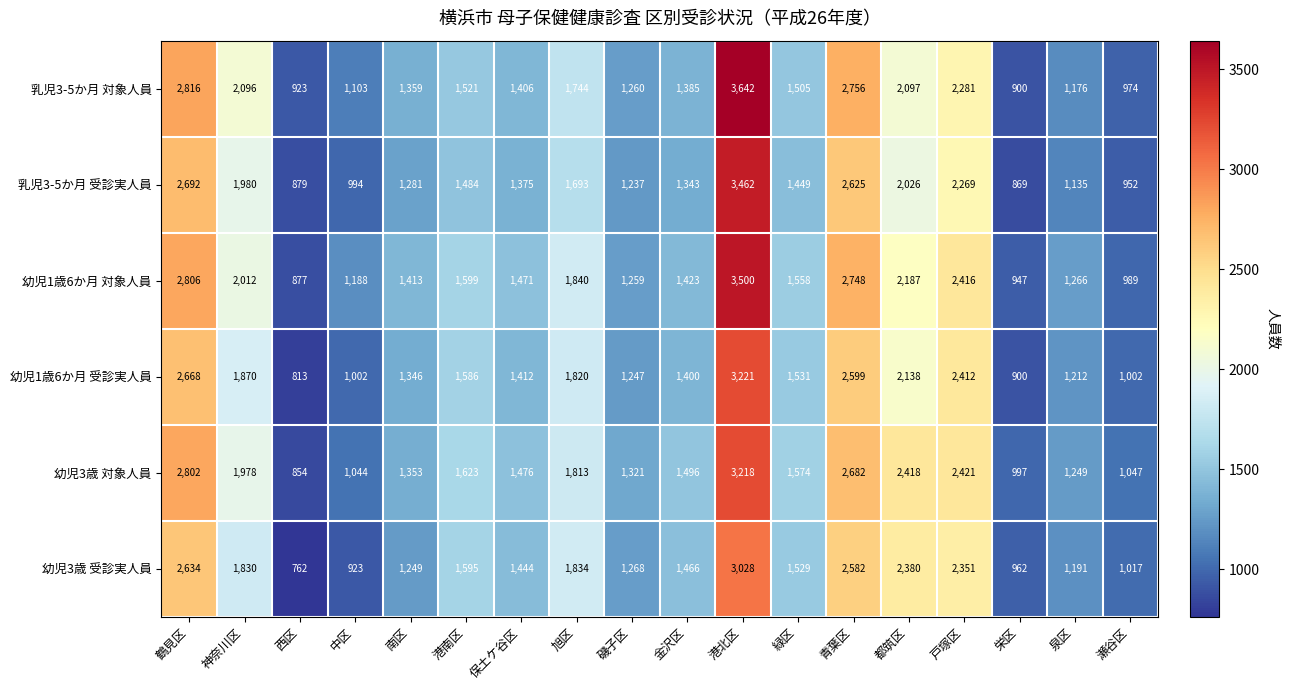

At which category is the sum across all series the highest?

港北区